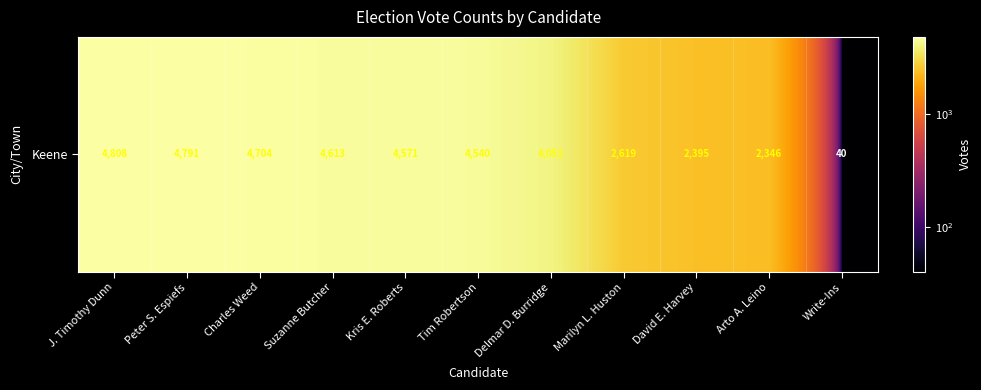

Which category has the highest value across all series?

J. Timothy Dunn